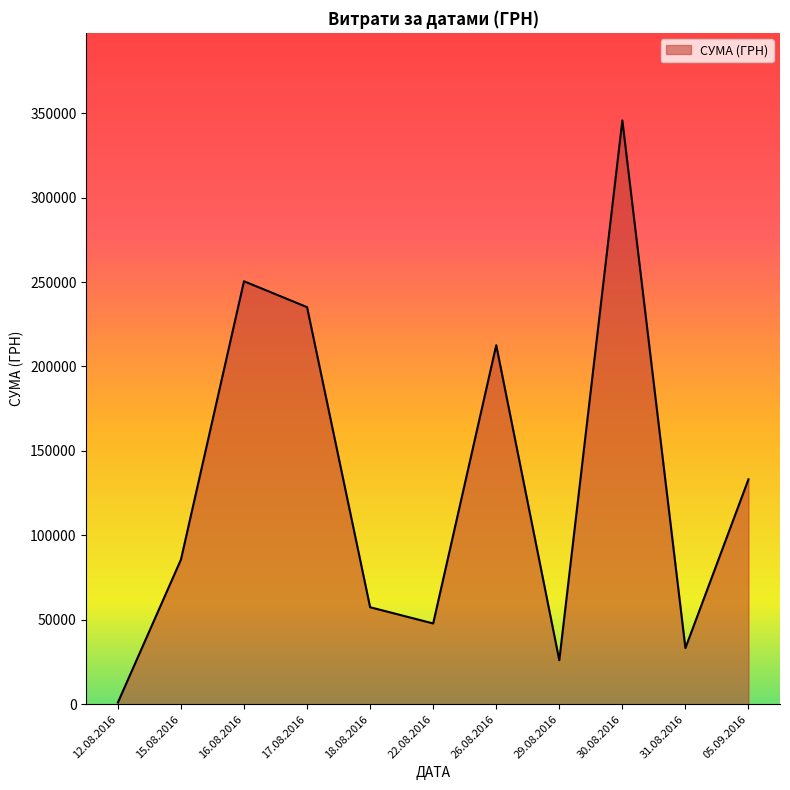

Where is the data nearest to the value 173342?

26.08.2016